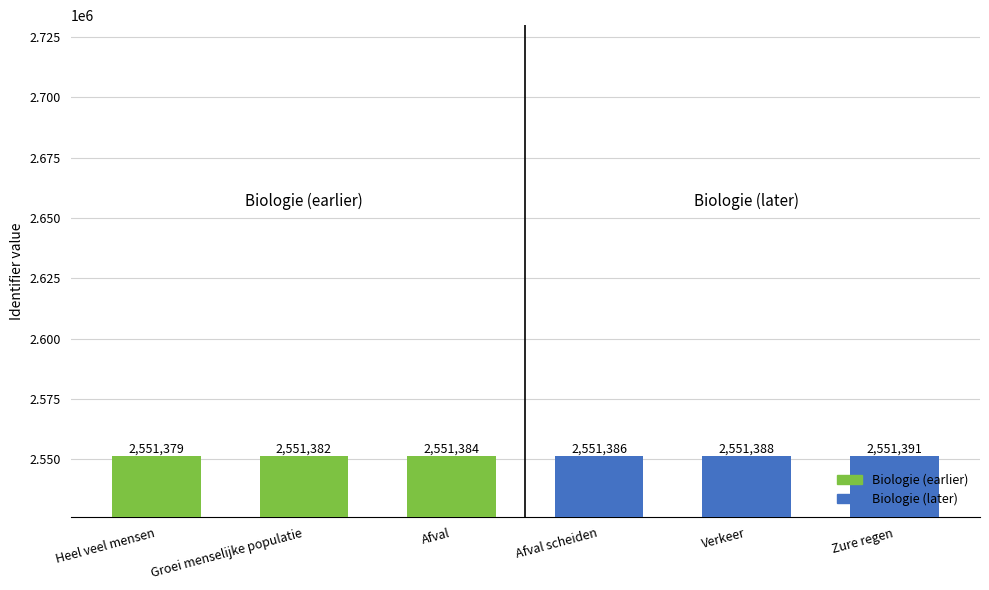

Is it true that Biologie (later) equals 4423199 at Afval scheiden?

False